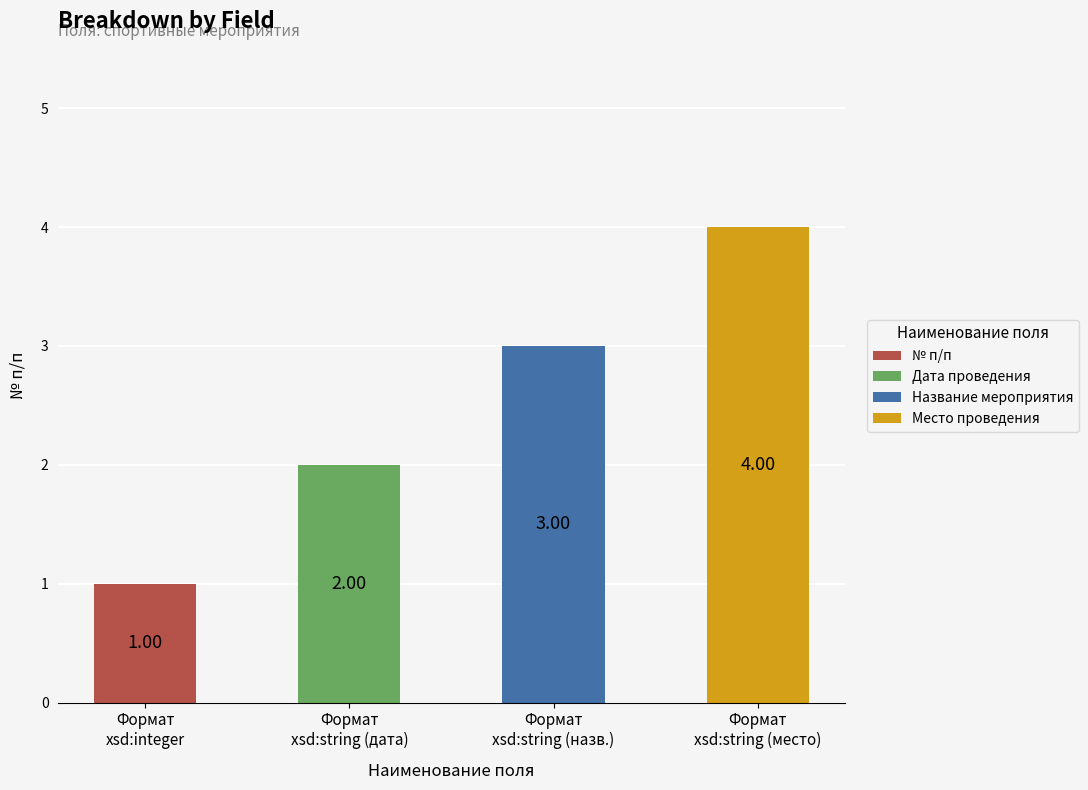

What are all the series names shown in the legend?

№ п/п, Дата проведения, Название мероприятия, Место проведения